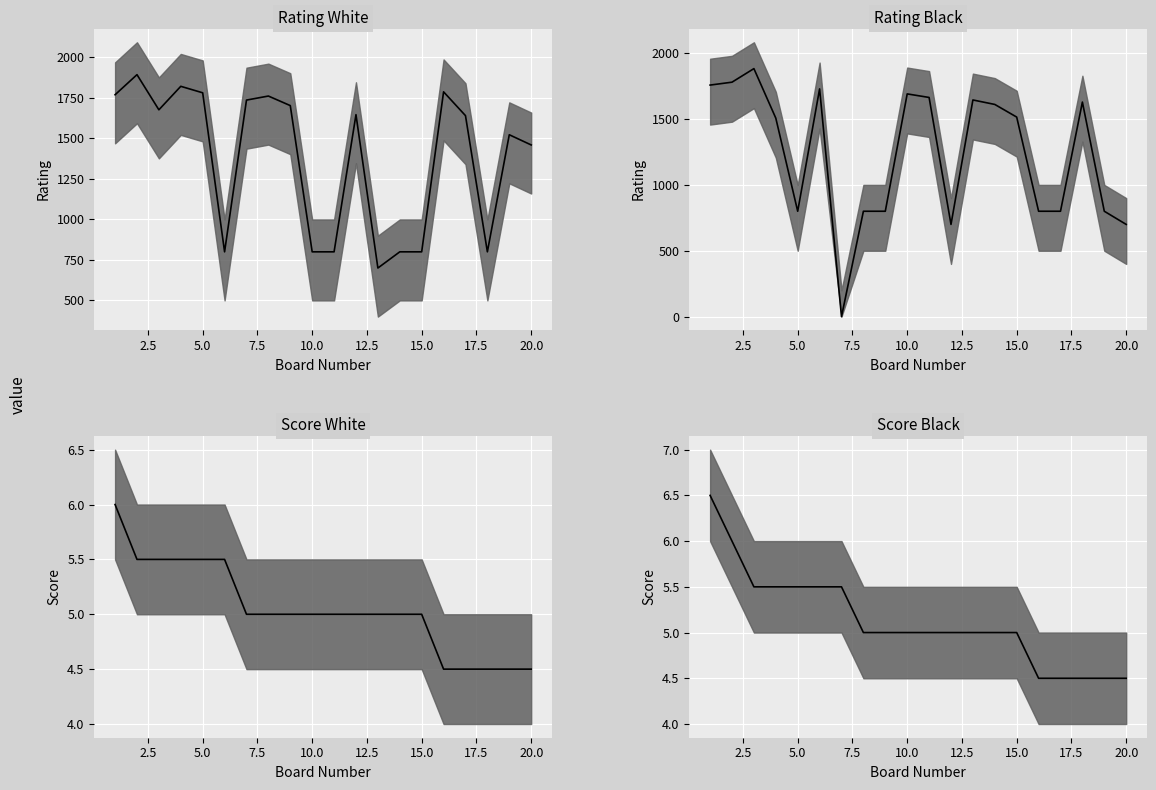

Which series has the largest total across all categories?

Rating White median